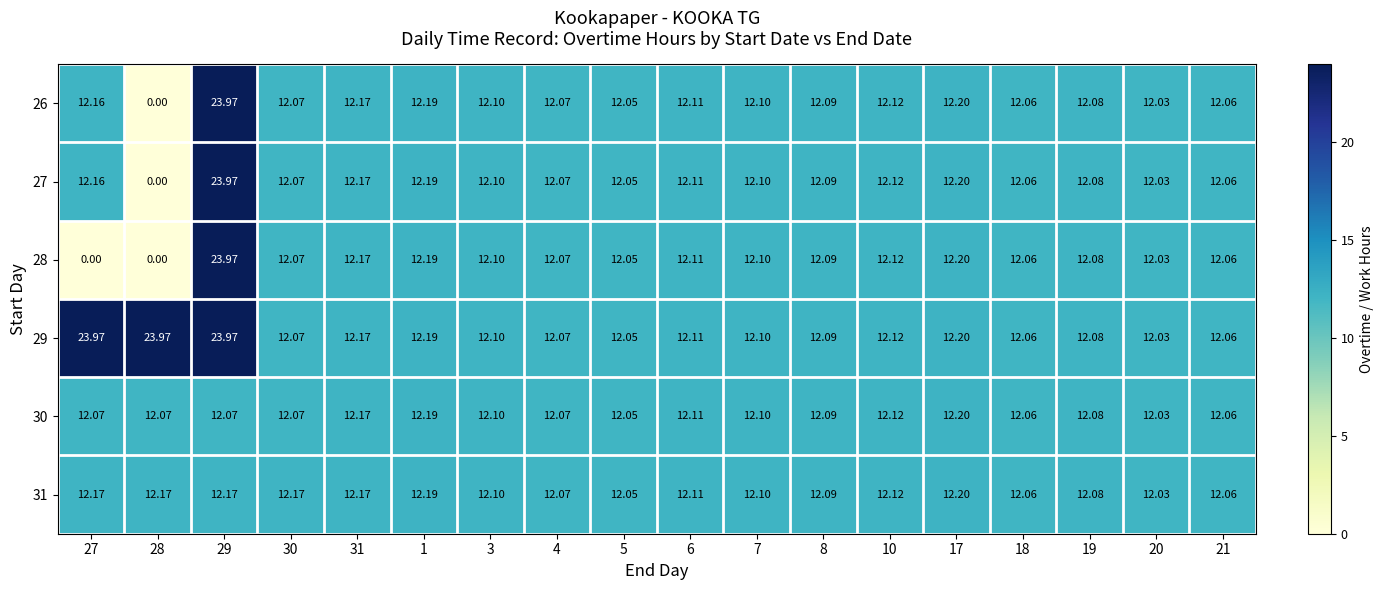

Is the value of 26 at 6 greater than the value of 31 at 31?

No